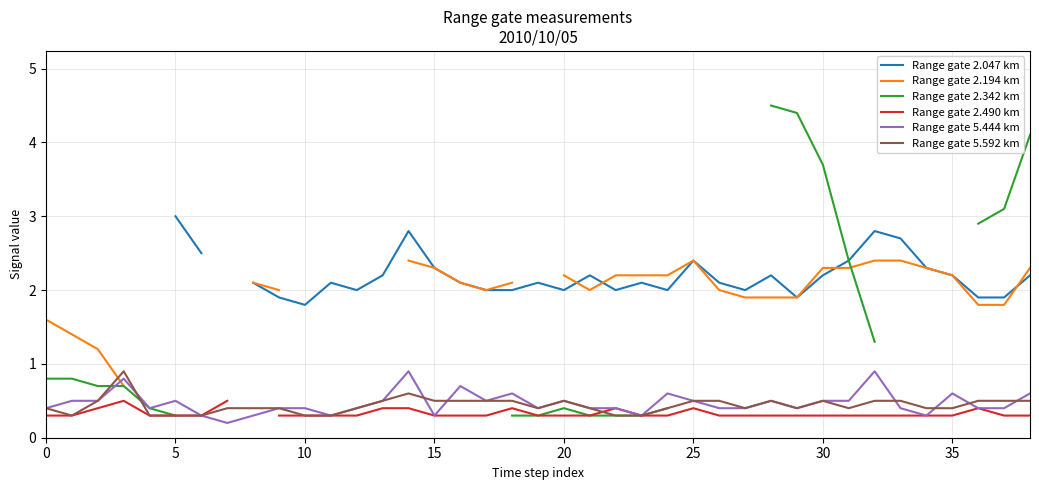

The Range gate 5.444 km series shows 0.7 at 33. True or false?

False